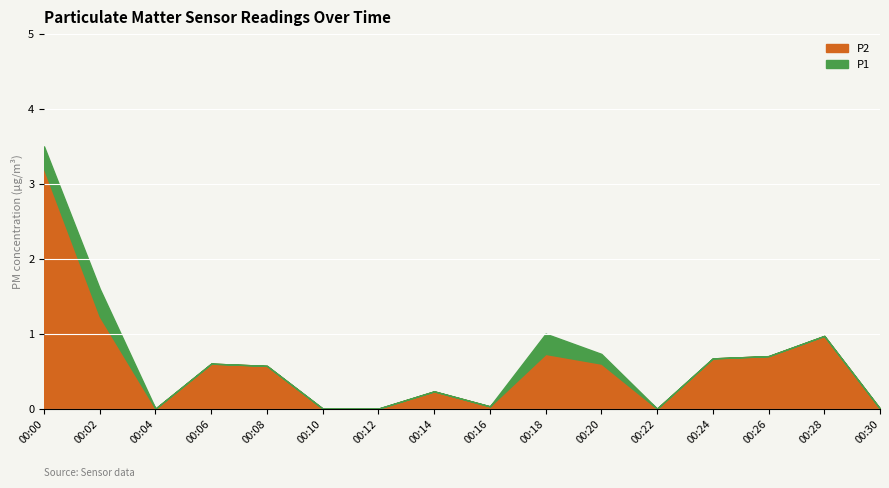

Which series has the widest spread of values?

P1